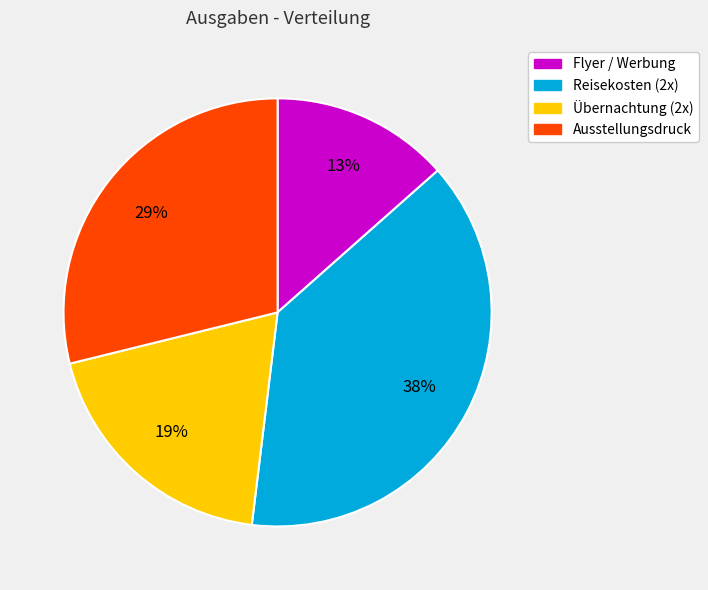

Do Übernachtung (2x) and Reisekosten (2x) together represent more than half of the pie?

Yes